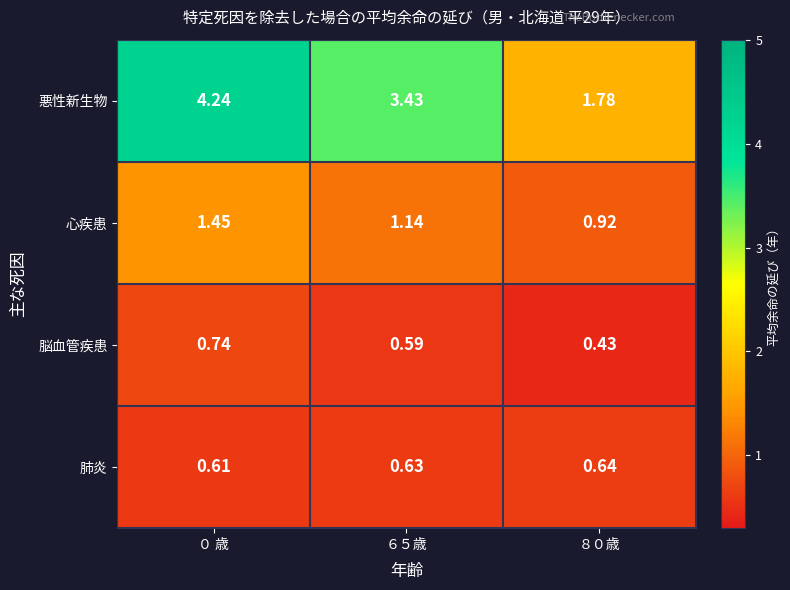

Which series changed the most between ６５歳 and ８０歳?

悪性新生物